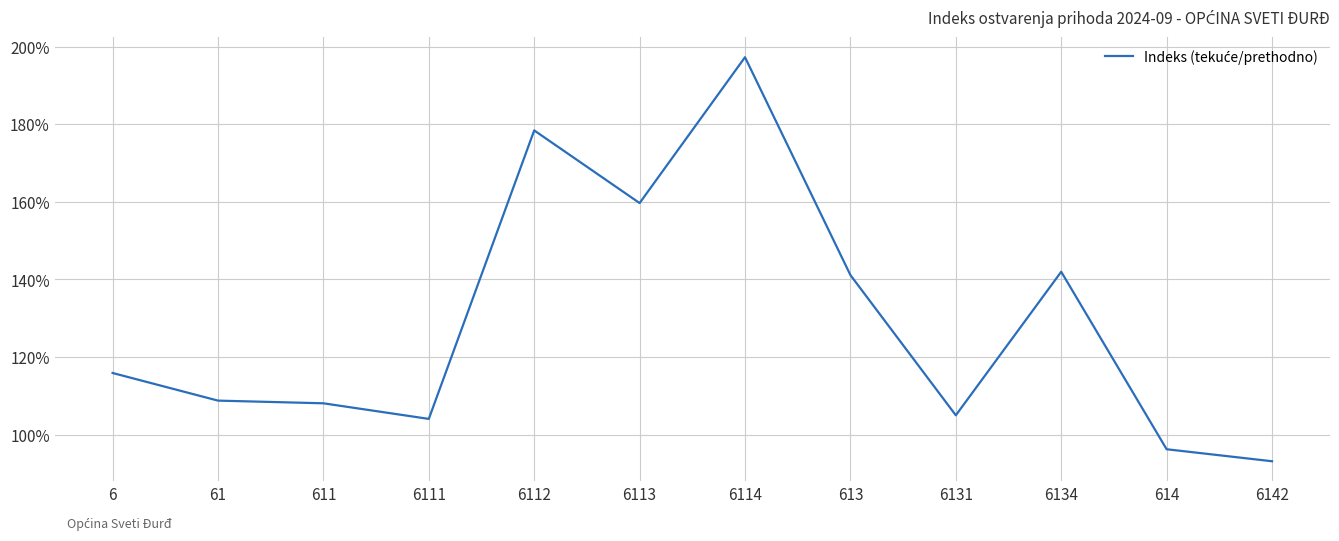

What is the difference between the maximum and minimum values?

104.1